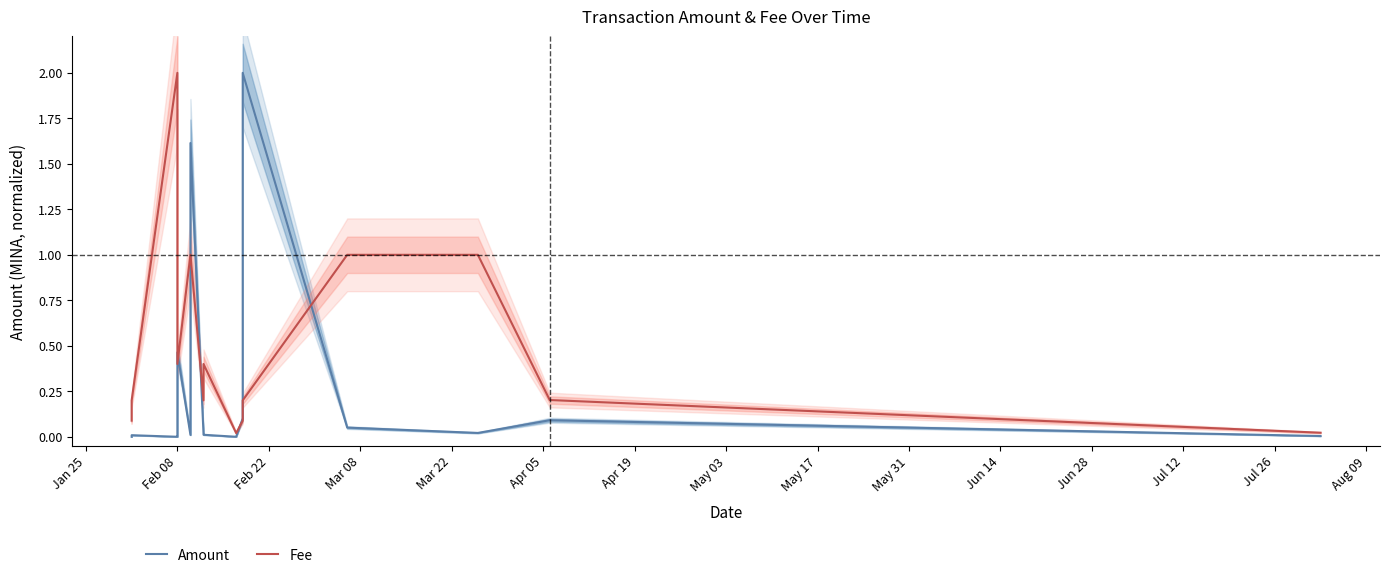

Between Apr 19 and Aug 09, which is larger?

Apr 19